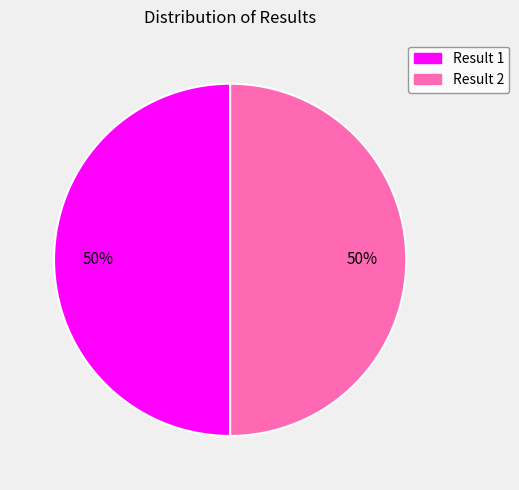

To the nearest percent, what is the average slice percentage?

50%